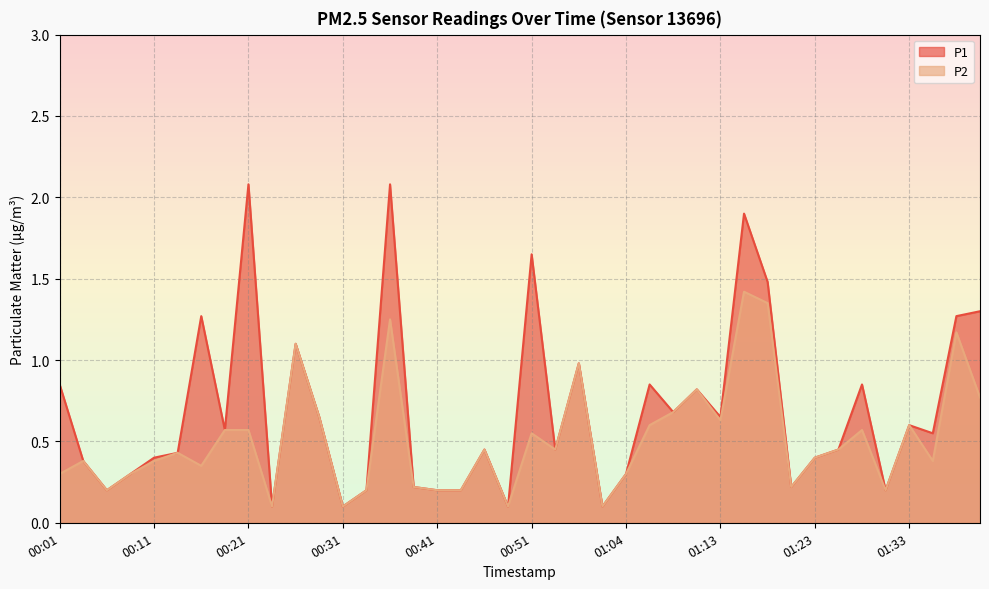

Reading right to left, transcribe all the data shown in this chart.

P1: 01:41=1.3	01:38=1.3	01:36=0.6	01:33=0.6	01:31=0.2	01:28=0.8	01:26=0.5	01:23=0.4	01:21=0.2	01:18=1.5	01:16=1.9	01:13=0.7	01:11=0.8	01:08=0.7	01:06=0.8	01:04=0.3	01:01=0.1	00:59=1.0	00:53=0.5	00:51=1.6	00:48=0.1	00:46=0.5	00:43=0.2	00:41=0.2	00:38=0.2	00:36=2.1	00:34=0.2	00:31=0.1	00:29=0.7	00:26=1.1	00:24=0.1	00:21=2.1	00:19=0.6	00:16=1.3	00:14=0.4	00:11=0.4	00:09=0.3	00:06=0.2	00:04=0.4	00:01=0.8
P2: 01:41=0.8	01:38=1.2	01:36=0.4	01:33=0.6	01:31=0.2	01:28=0.6	01:26=0.5	01:23=0.4	01:21=0.2	01:18=1.4	01:16=1.4	01:13=0.6	01:11=0.8	01:08=0.7	01:06=0.6	01:04=0.3	01:01=0.1	00:59=1.0	00:53=0.5	00:51=0.6	00:48=0.1	00:46=0.5	00:43=0.2	00:41=0.2	00:38=0.2	00:36=1.2	00:34=0.2	00:31=0.1	00:29=0.7	00:26=1.1	00:24=0.1	00:21=0.6	00:19=0.6	00:16=0.3	00:14=0.4	00:11=0.4	00:09=0.3	00:06=0.2	00:04=0.4	00:01=0.3